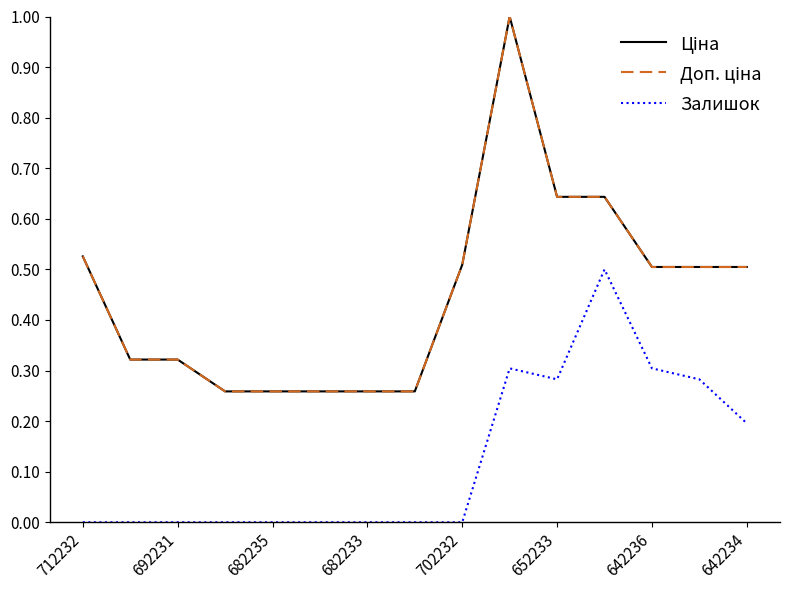

Is this an area chart (filled region under the line)?

No